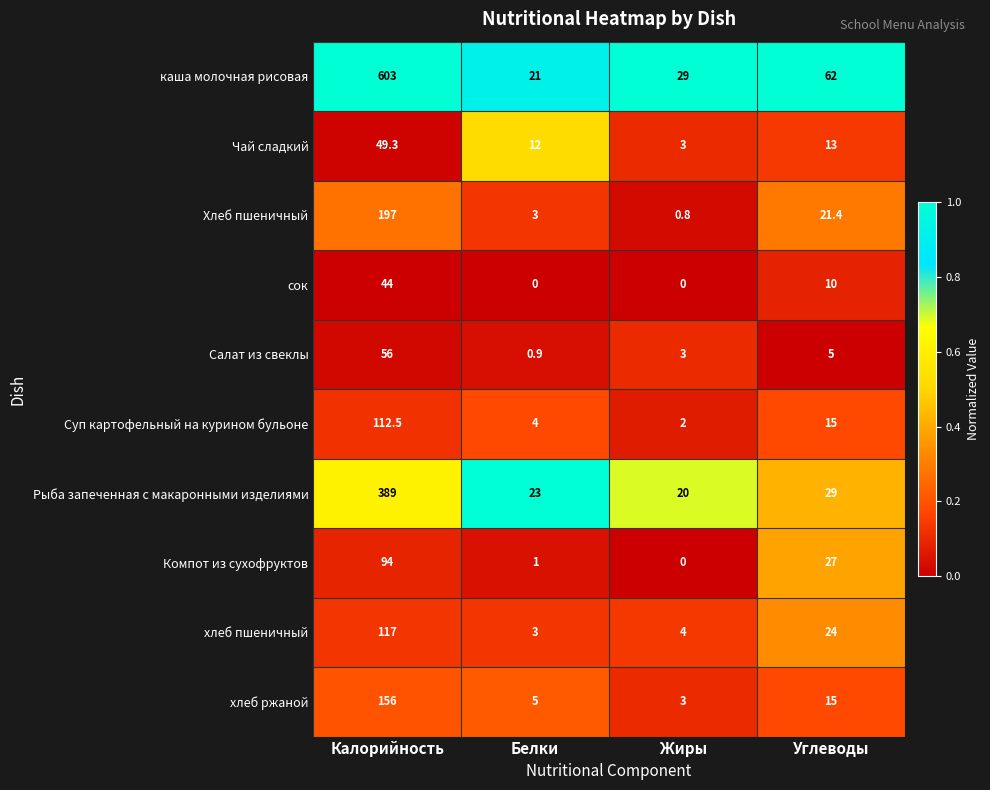

Which series changed the most between Белки and Жиры?

Чай сладкий